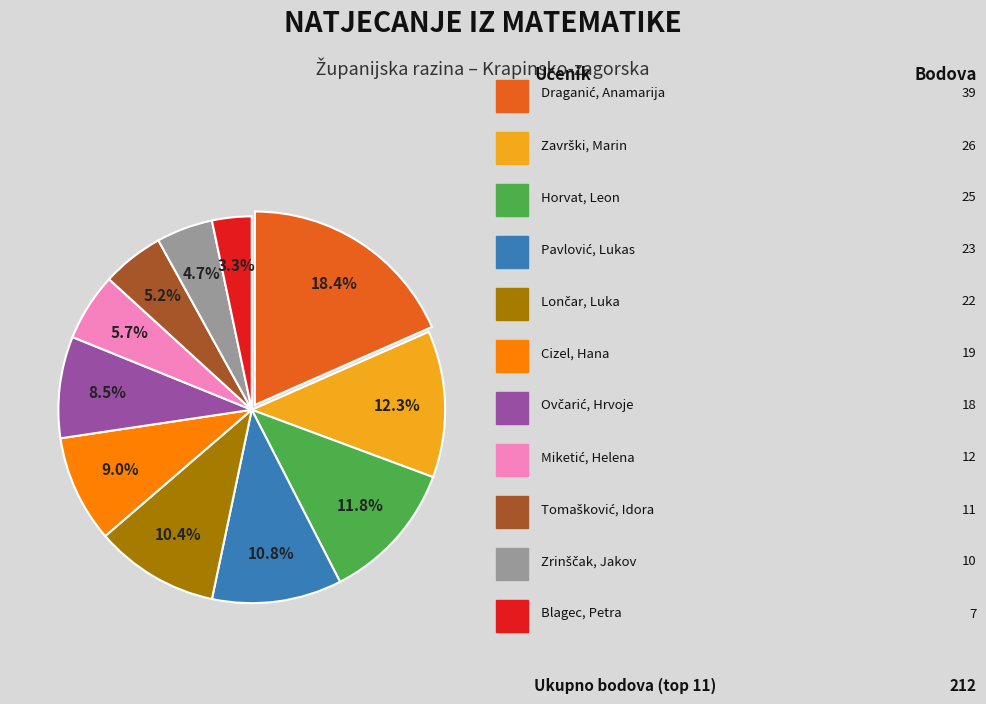

Is there a majority slice in this chart?

No